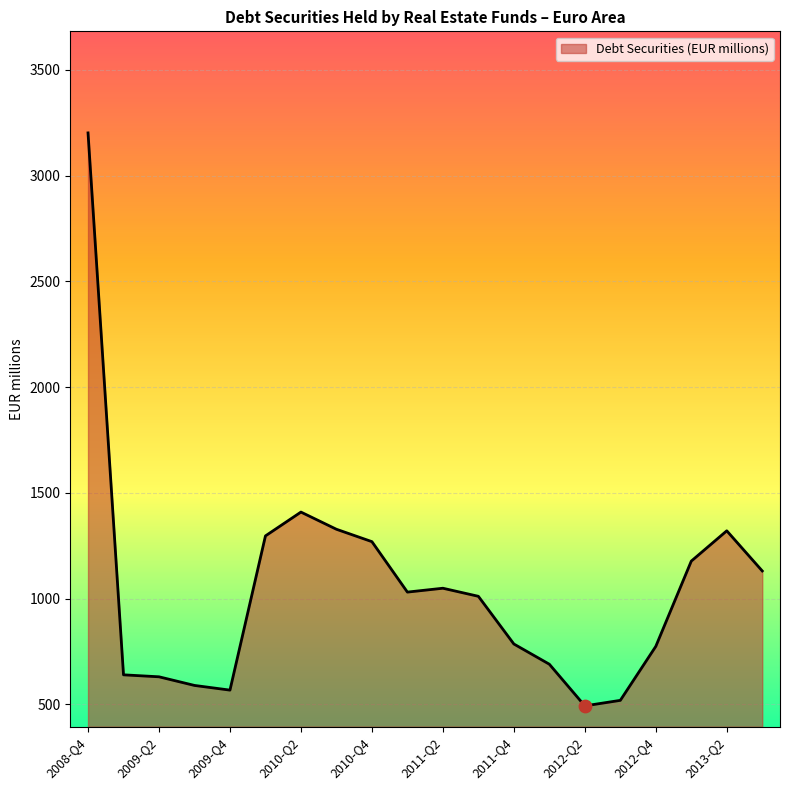

What is the difference between the maximum and minimum values?

2709.2